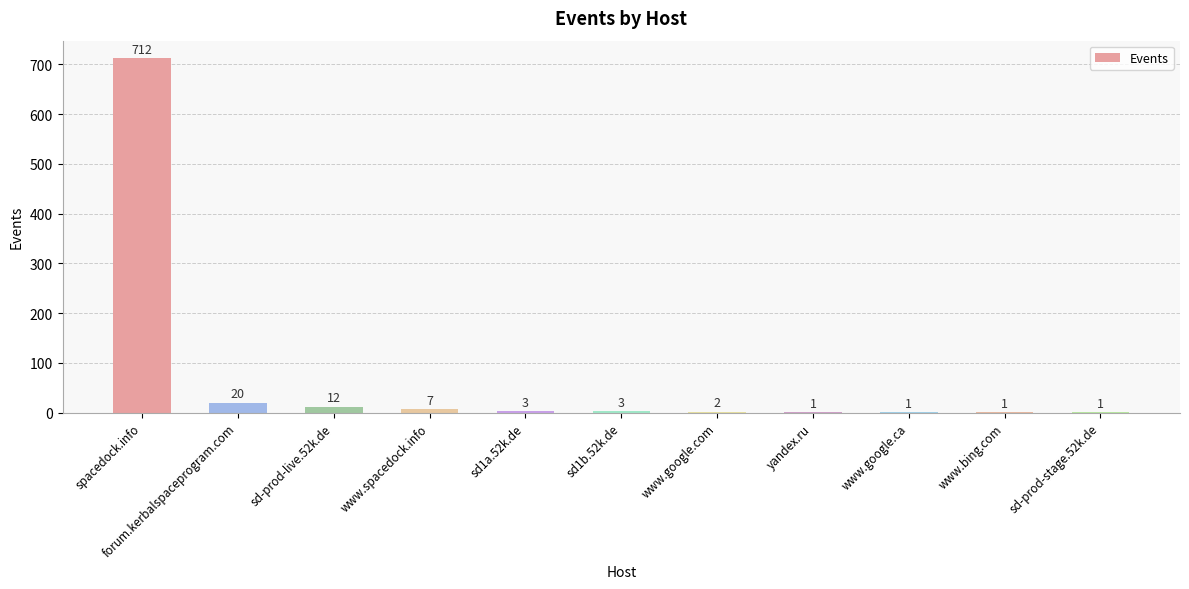

How many distinct data groups are displayed?

1